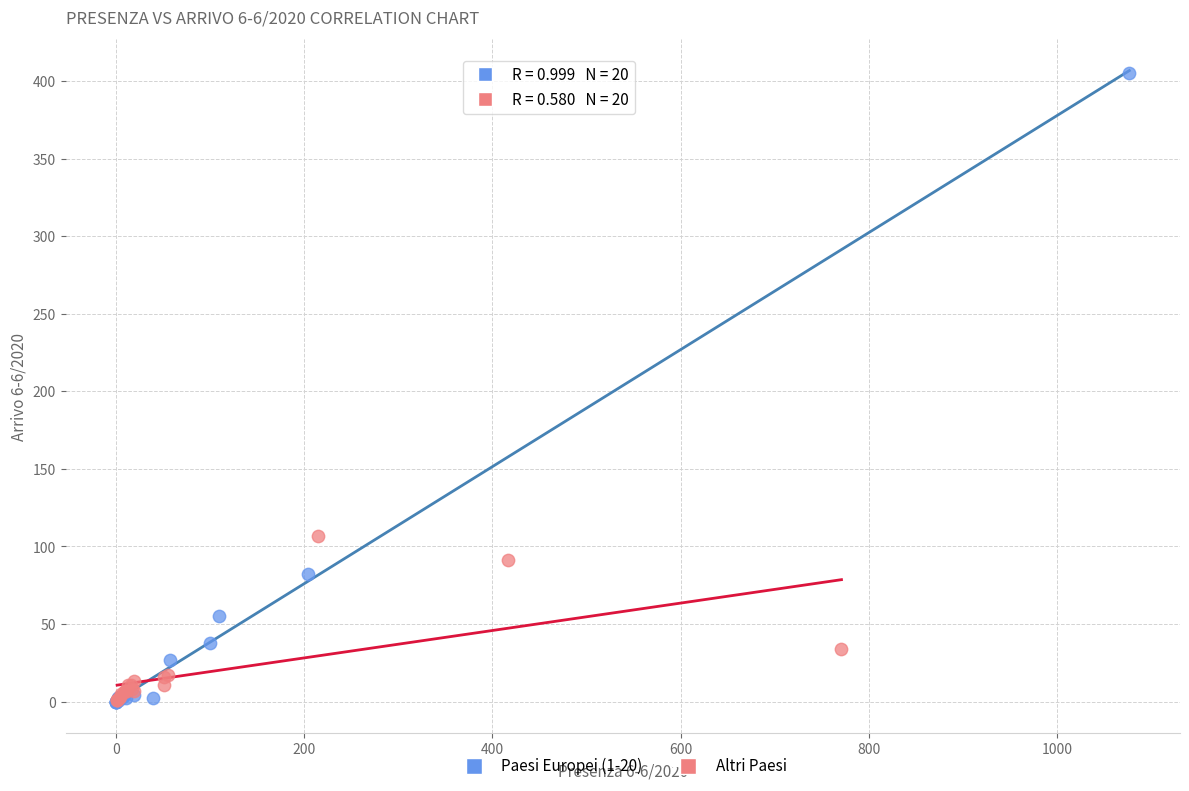

Which series reaches the maximum Y coordinate?

Paesi Europei (1-20)